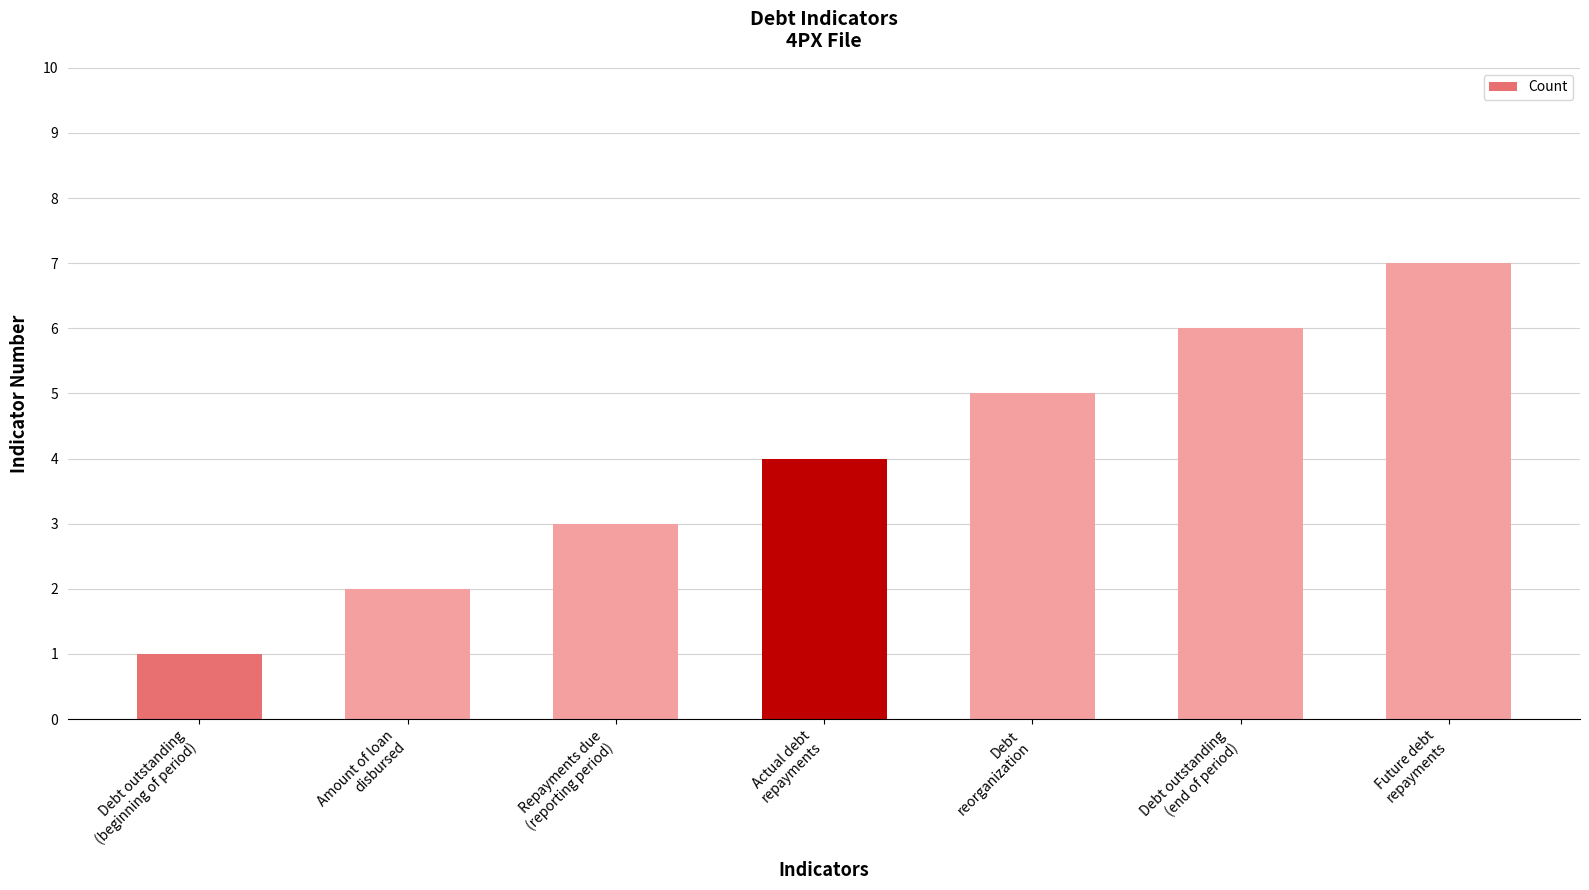

What is the difference between the values at Debt outstanding
(end of period) and Actual debt
repayments?

2